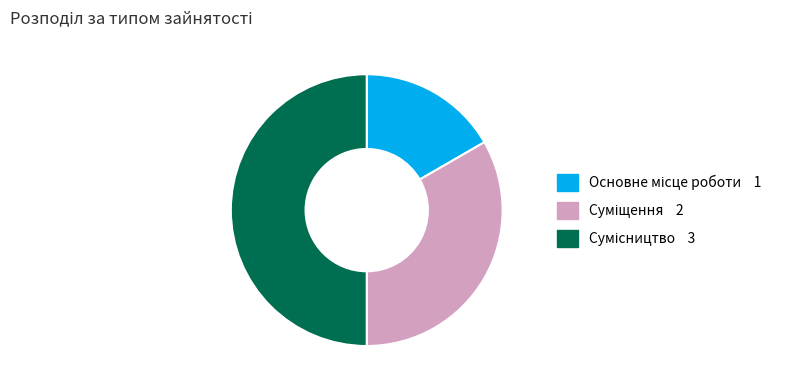

How many segments does this pie chart have?

3